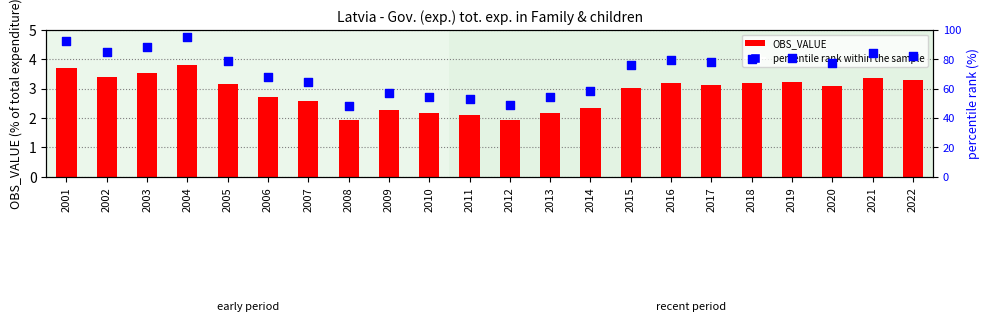

Which series contains the highest Y value?

percentile rank within the sample